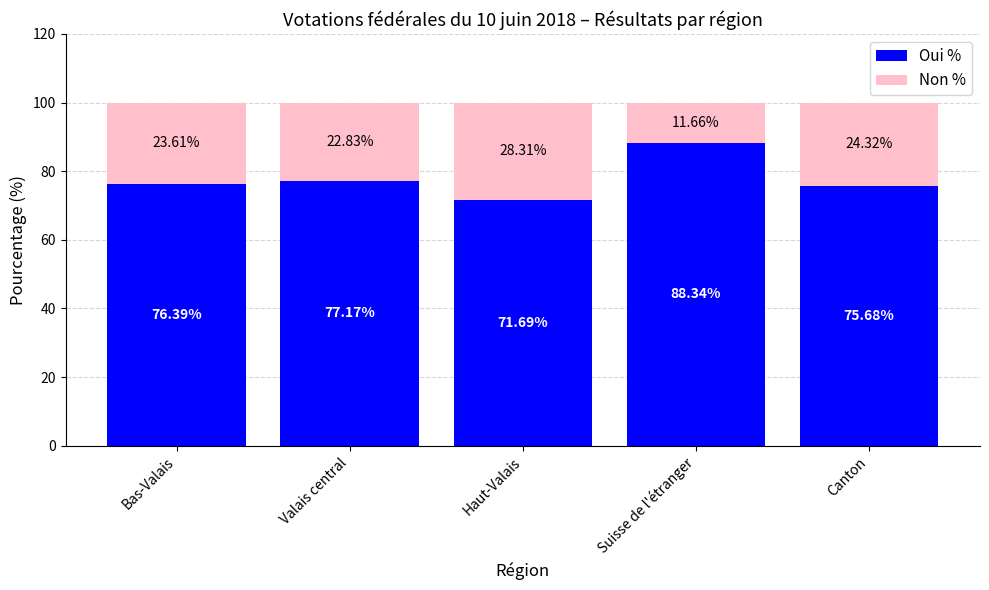

What is the sum of all Oui % values?

389.3